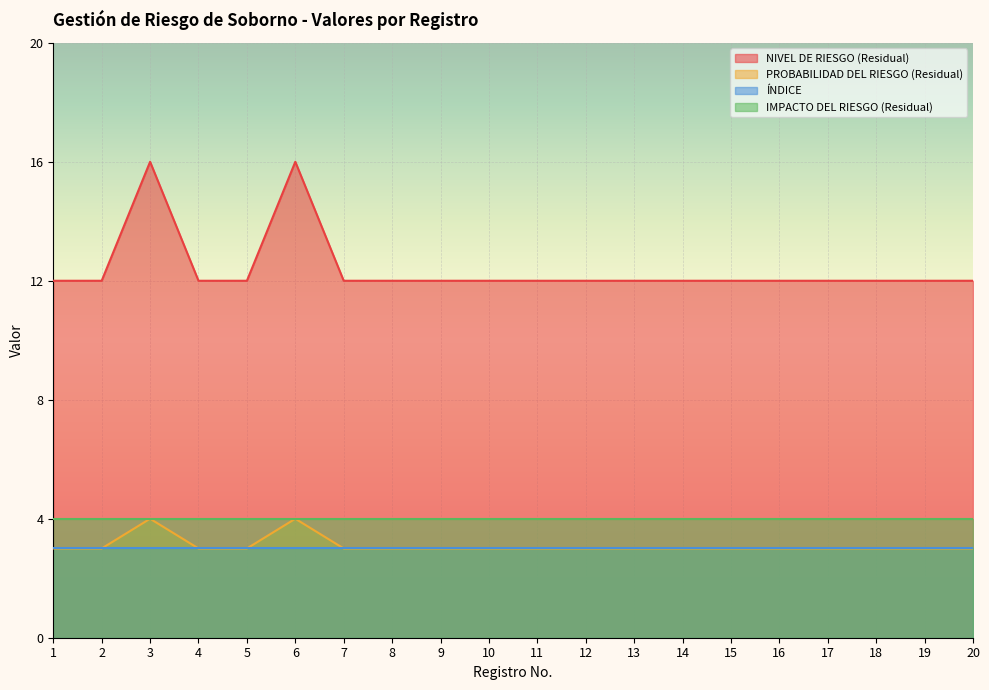

At which category does the chart reach its minimum across all series?

1